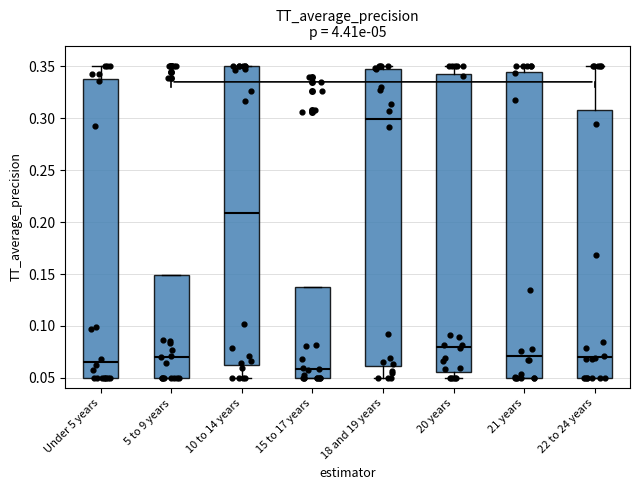

Which box's median line is the highest?

18 and 19 years